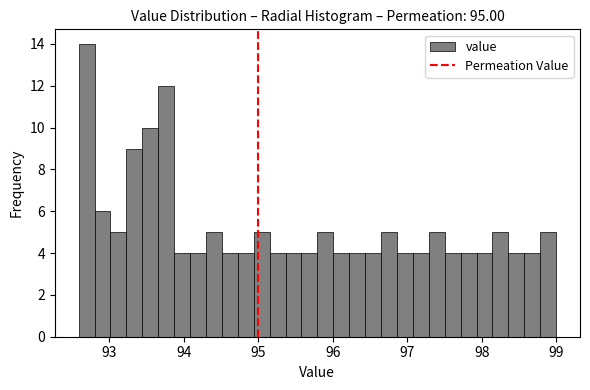

Read against the x-axis, roughly where is the centre of the tallest bar?

92.7